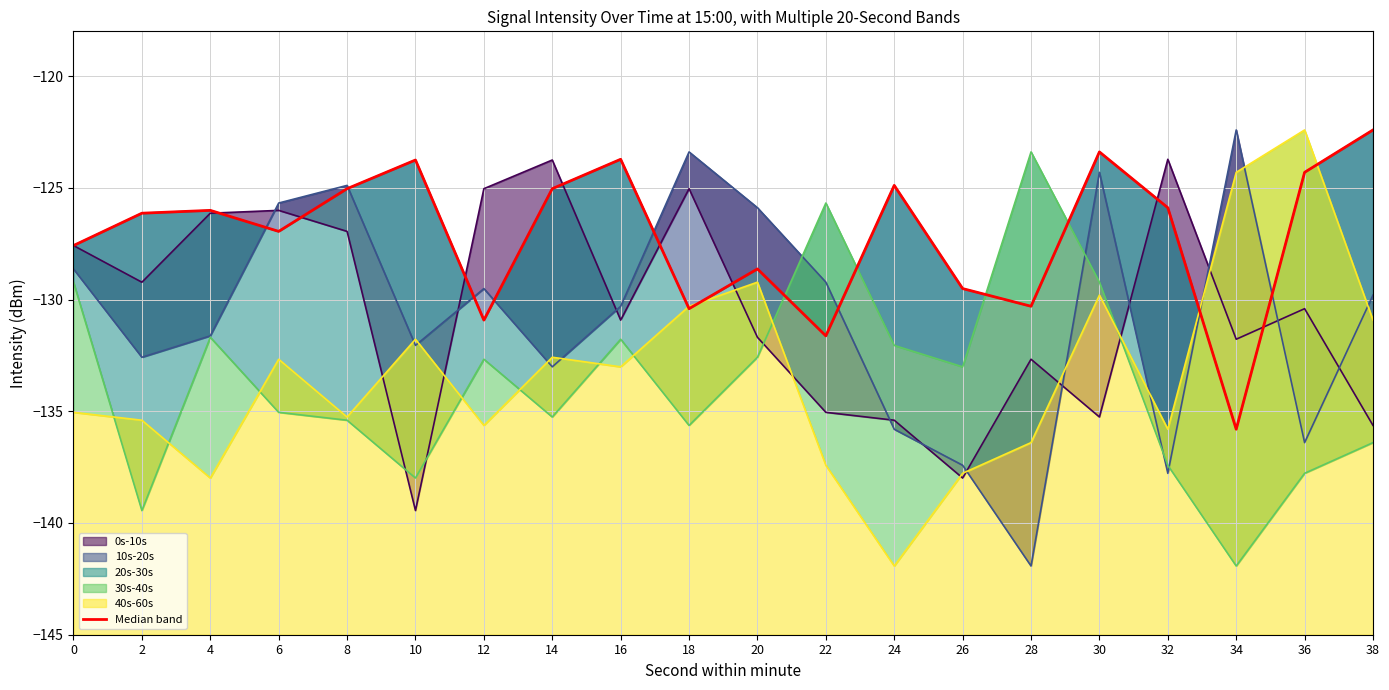

What is the value of the 1st point from the left?

-127.6